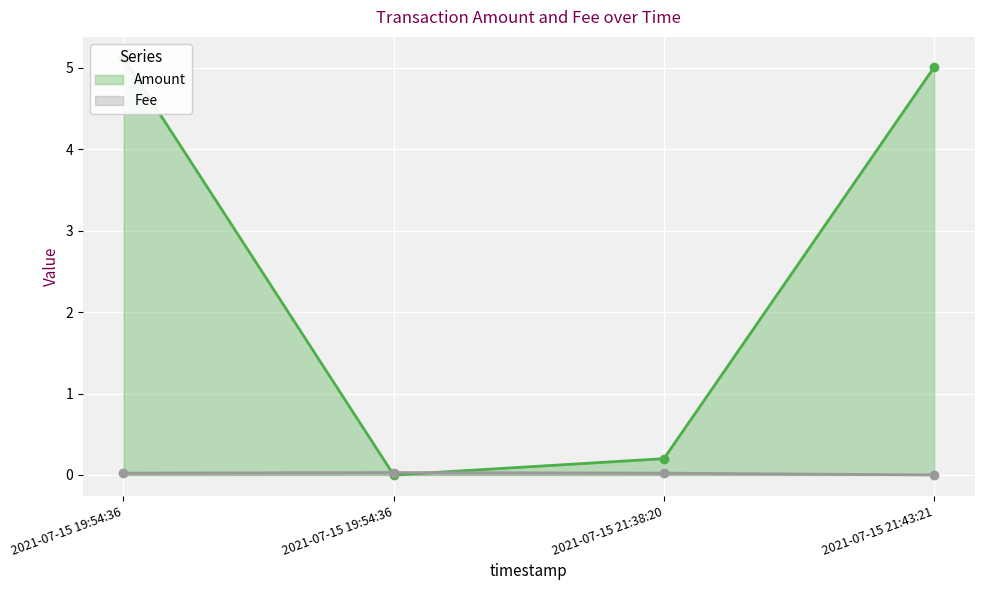

At which category is the sum across all series the highest?

2021-07-15 19:54:36